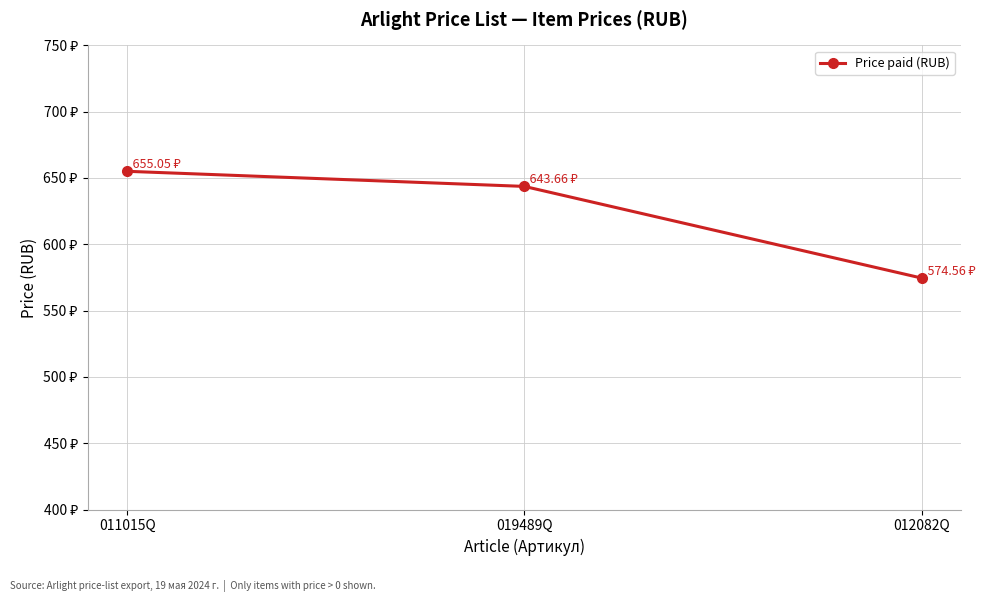

At which category does the chart reach its minimum across all series?

012082Q